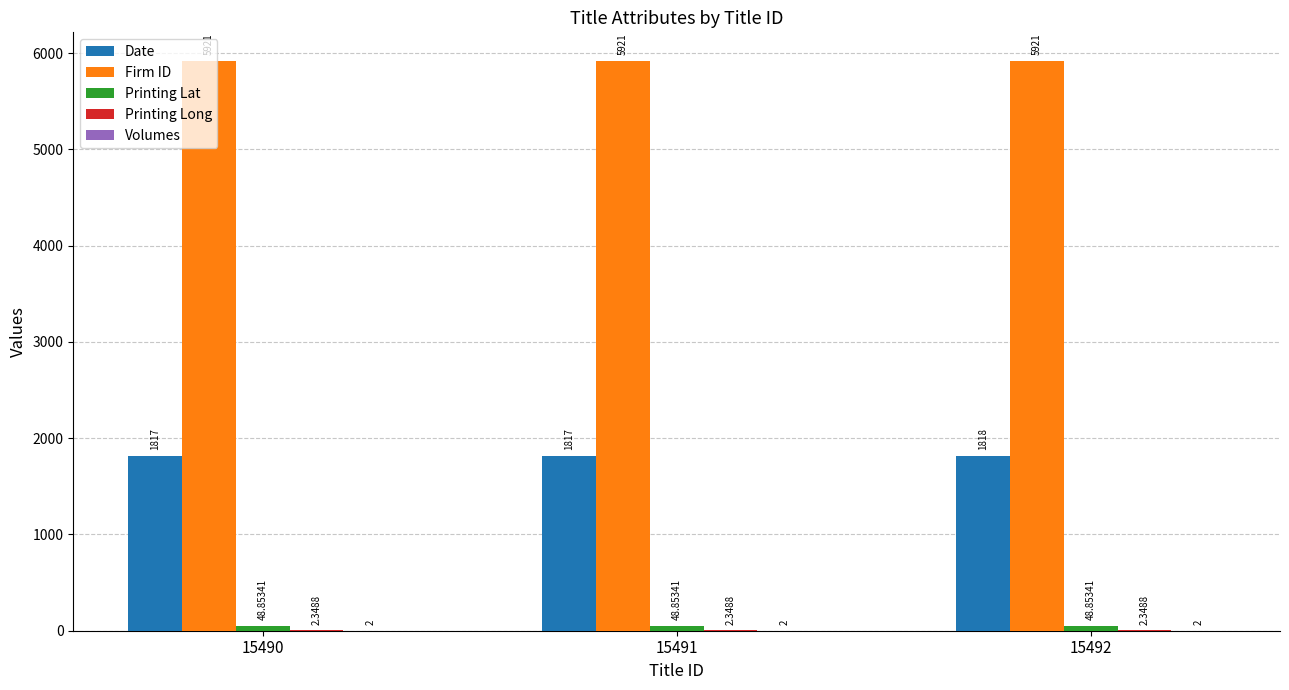

Between 15491 and 15492, which series saw the biggest shift?

Date